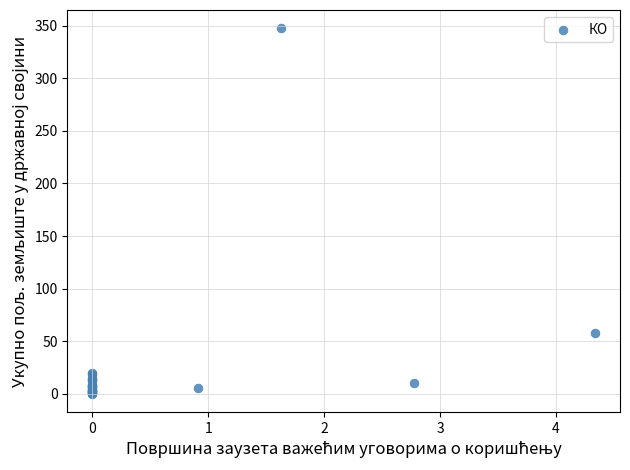

What Y value in the scatter plot is closest to 173?

58.1